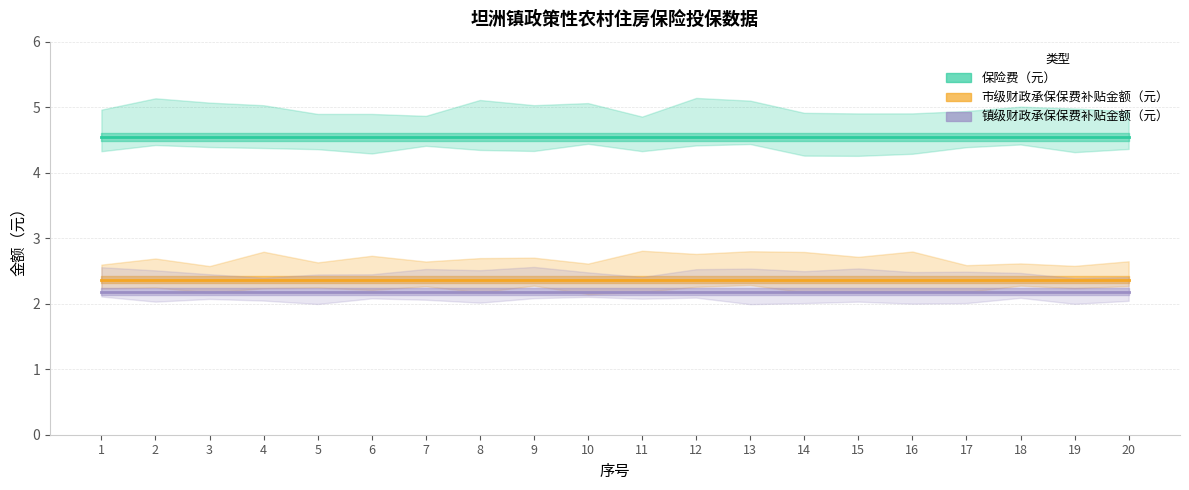

How many series are shown in this chart?

3